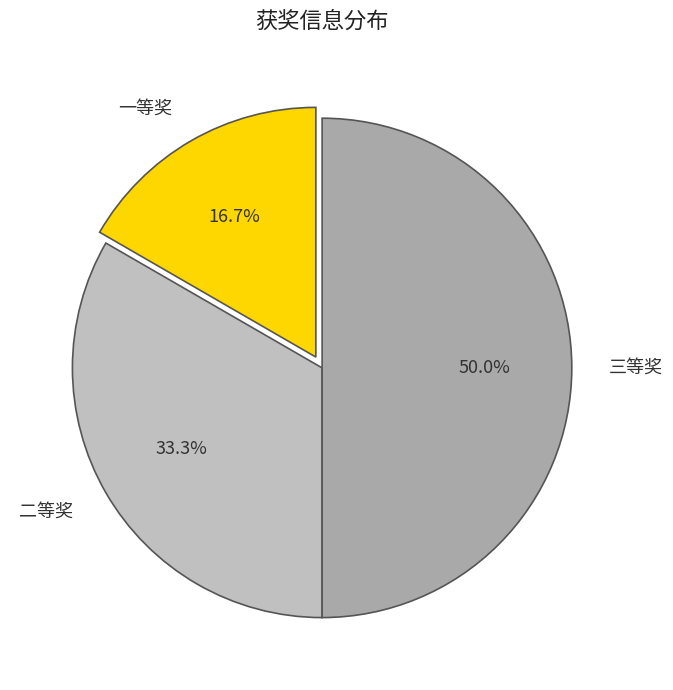

What is the smallest slice in the pie chart?

一等奖